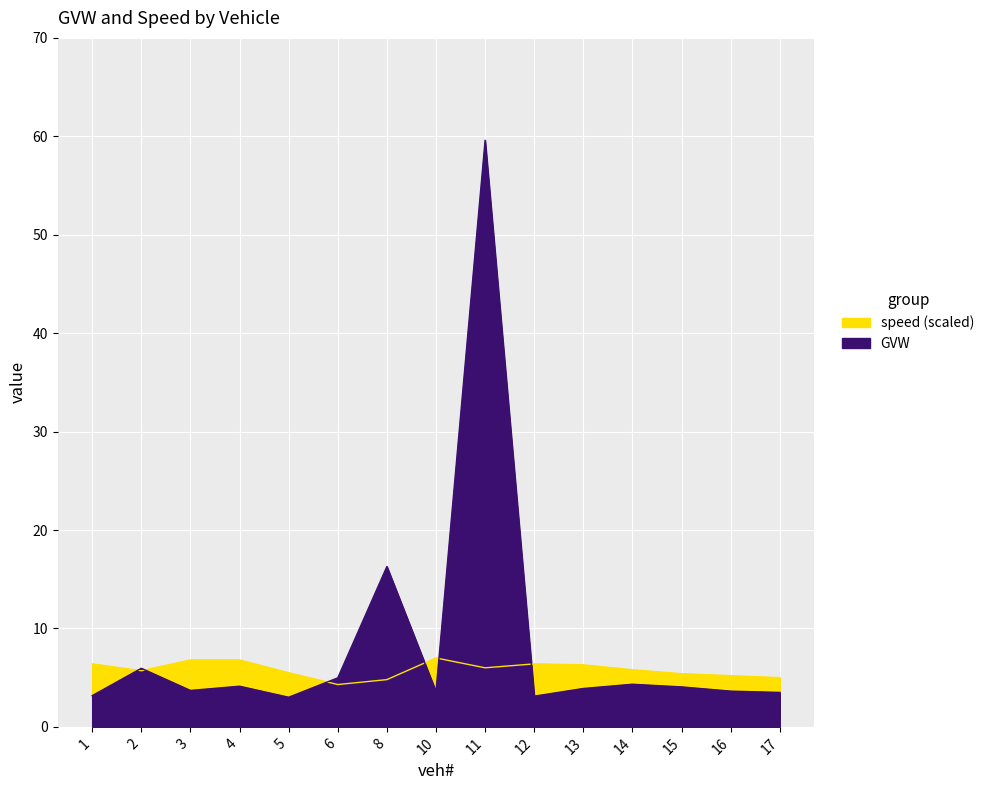

How many distinct data groups are displayed?

2